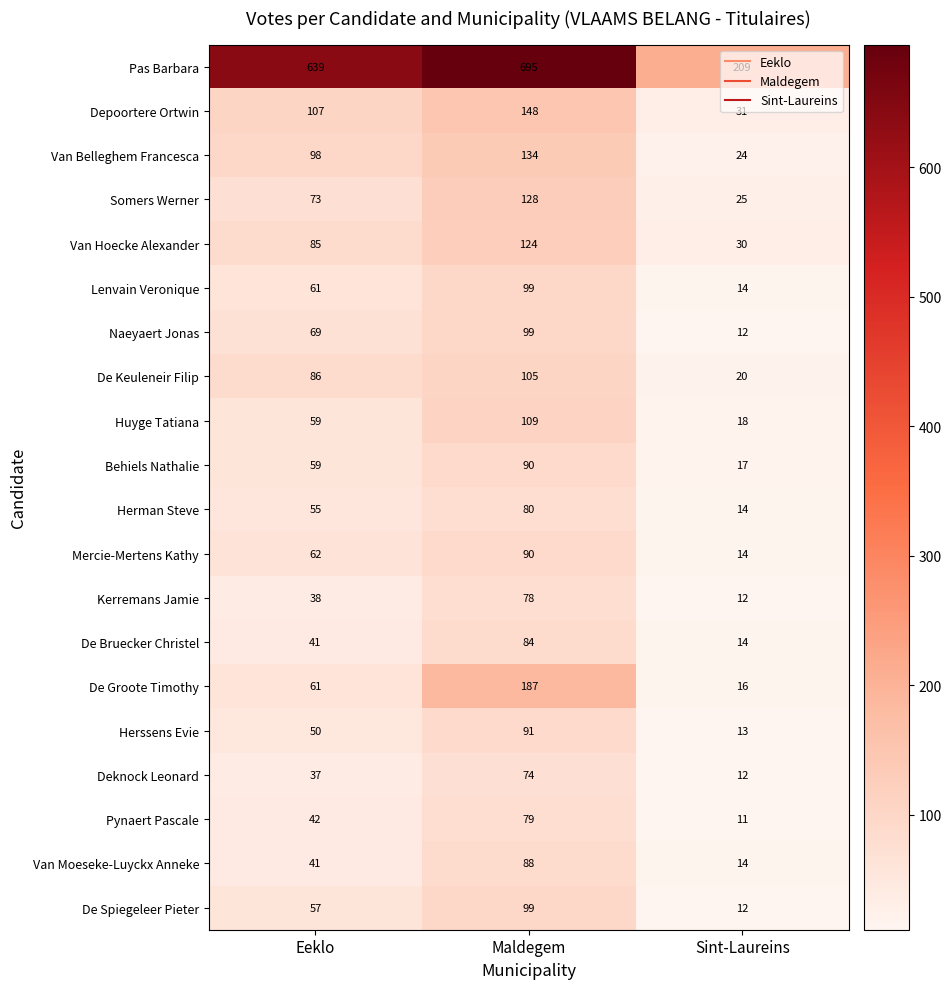

How many values in the Pas Barbara series are below 639?

1